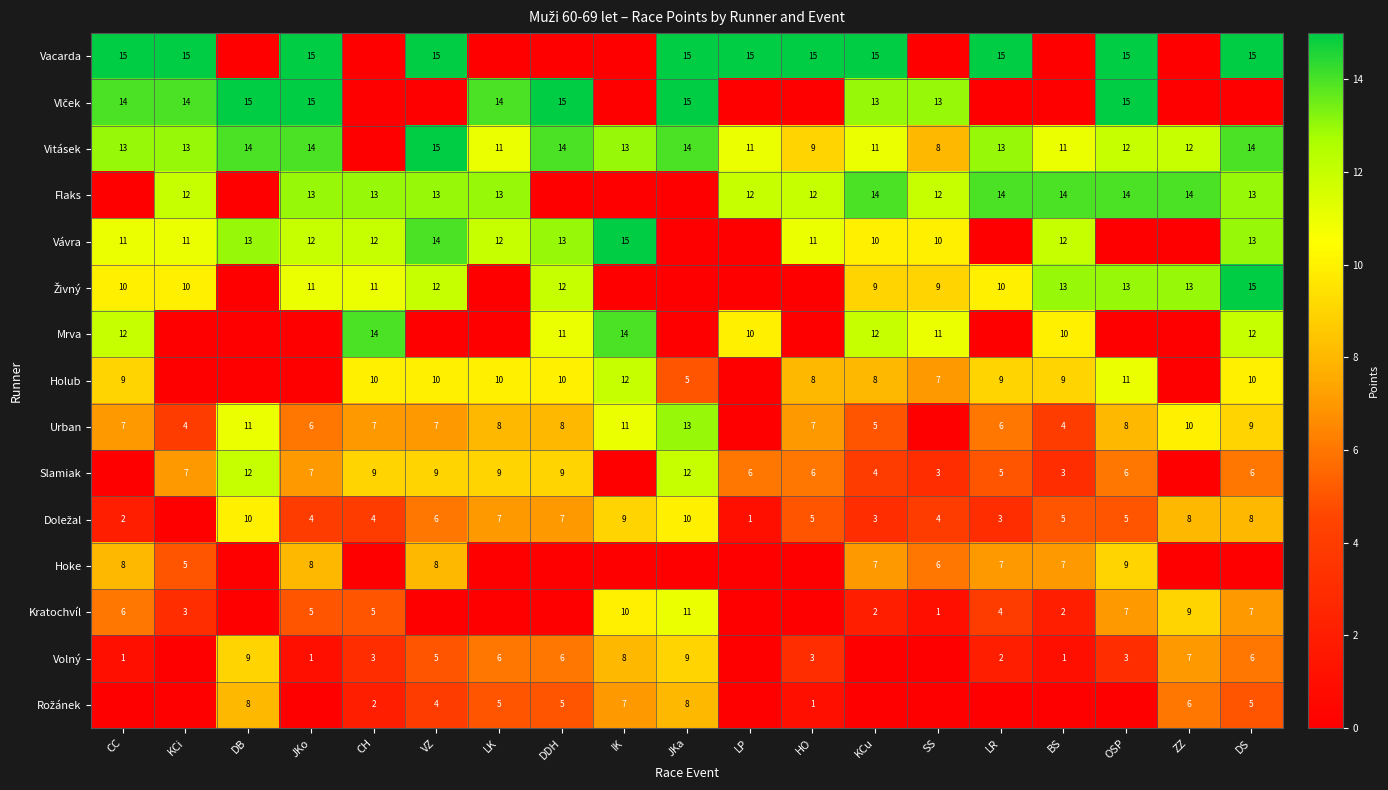

Count the number of categories in the chart.

19